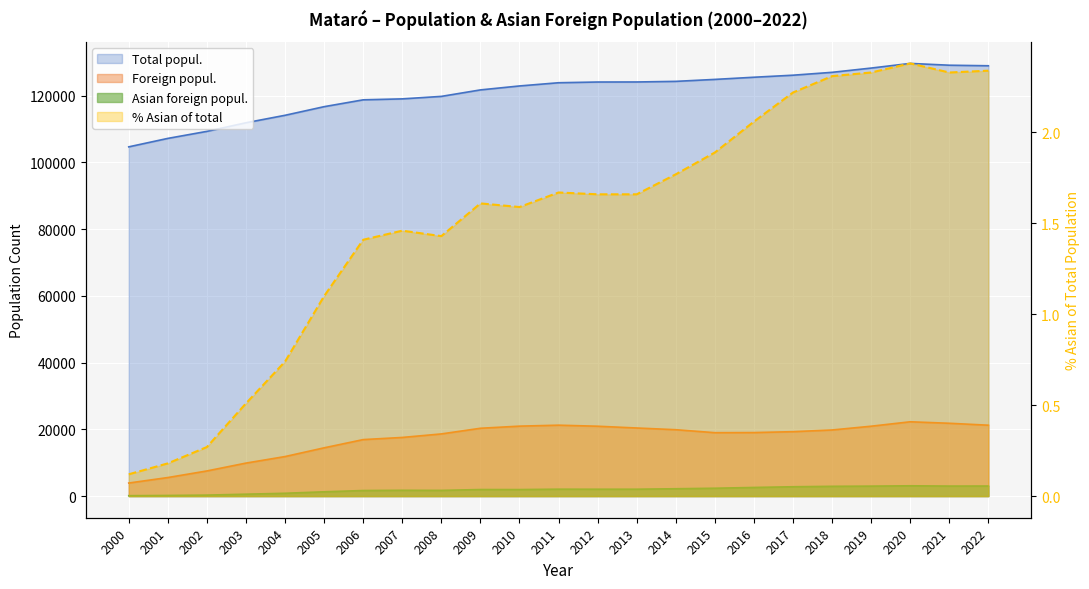

What is the value of the % Asian of total point at the 1st from the left?

0.1